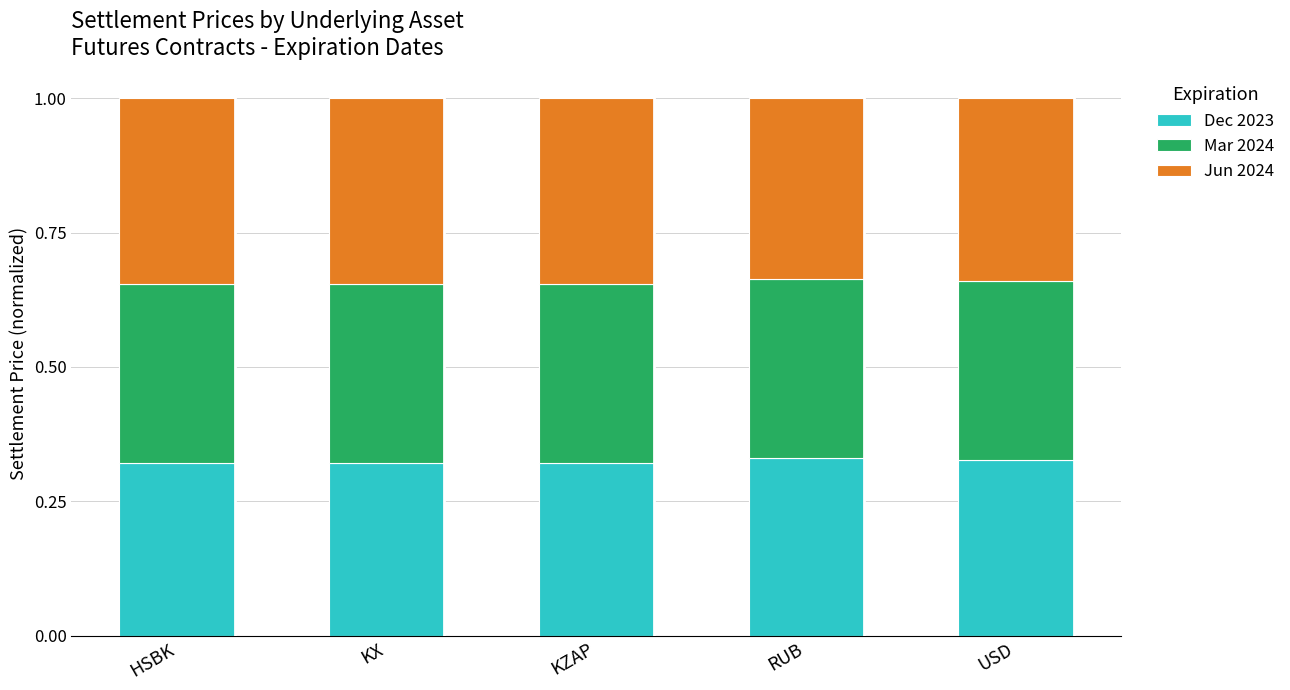

What is the sum of the Dec 2023 values at KX and USD?

0.6